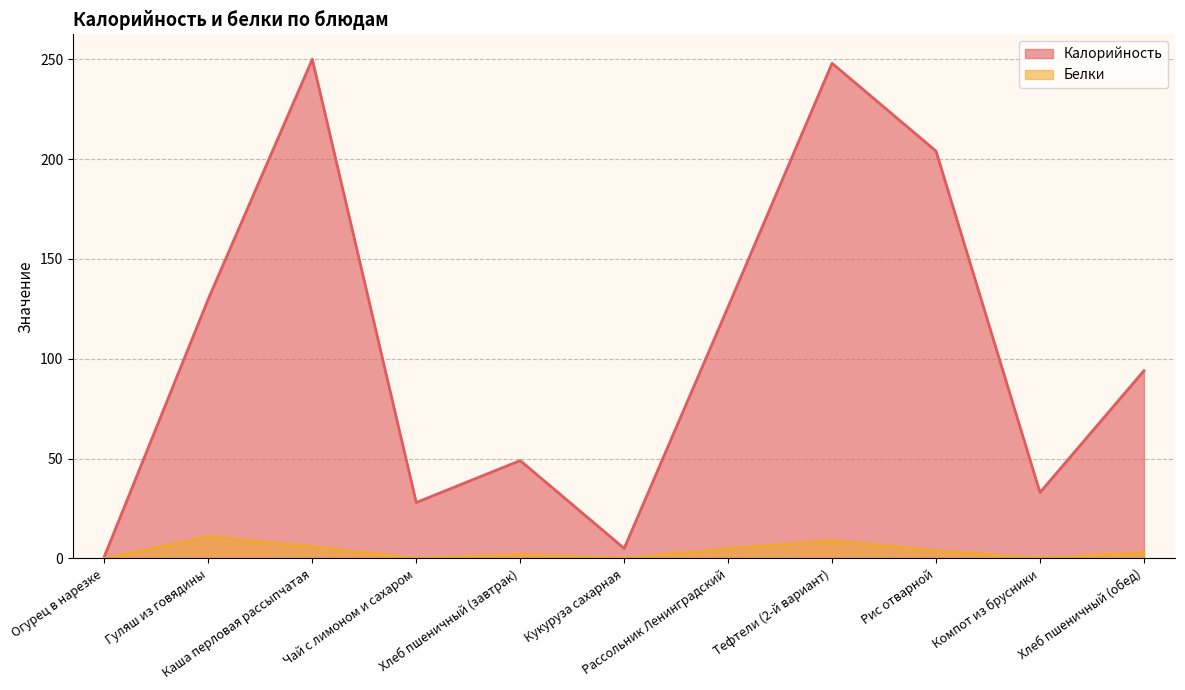

True or false: Белки has a value of 12 at Тефтели (2-й вариант).

False